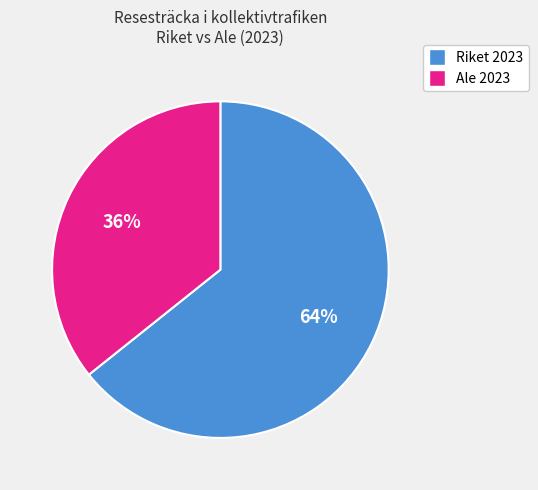

Is there a majority slice in this chart?

Yes